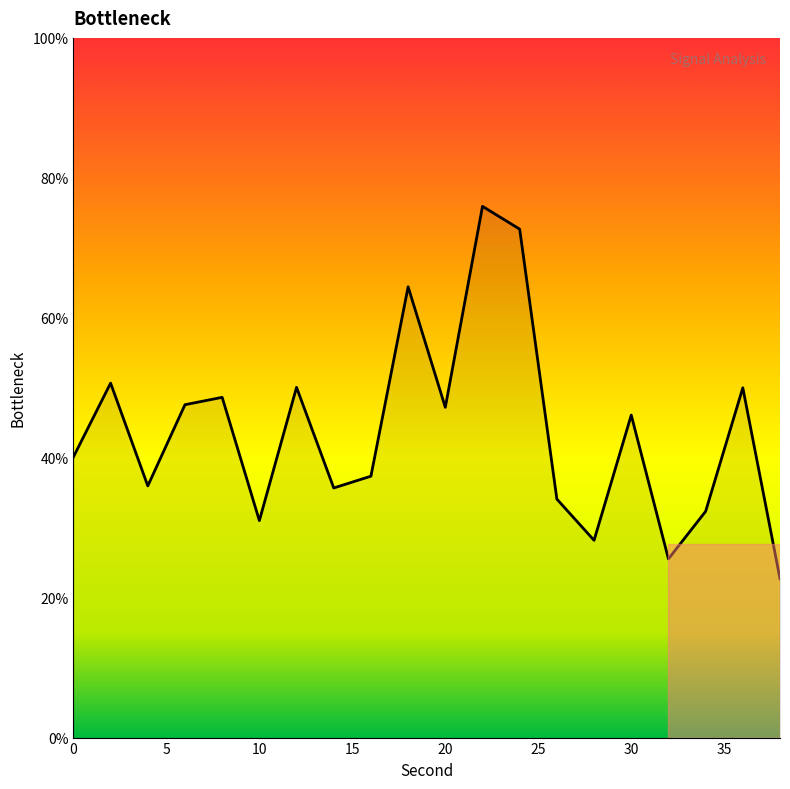

What is the average value?

43.8